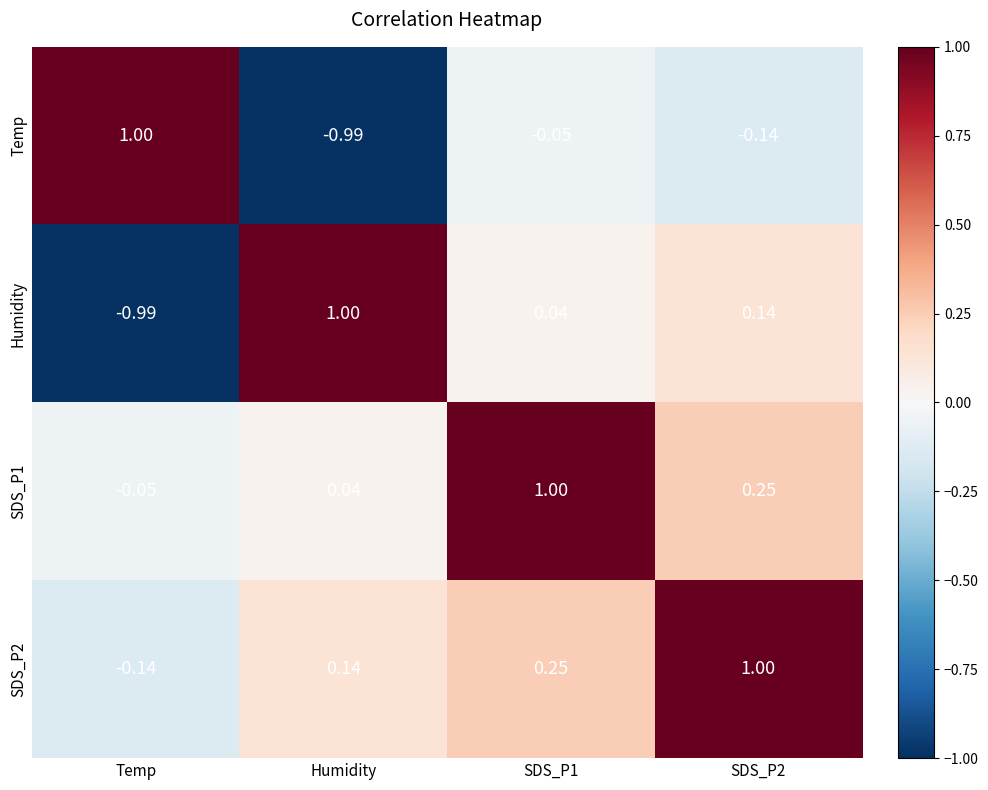

Which category has the lowest value in the SDS_P2 series?

Temp